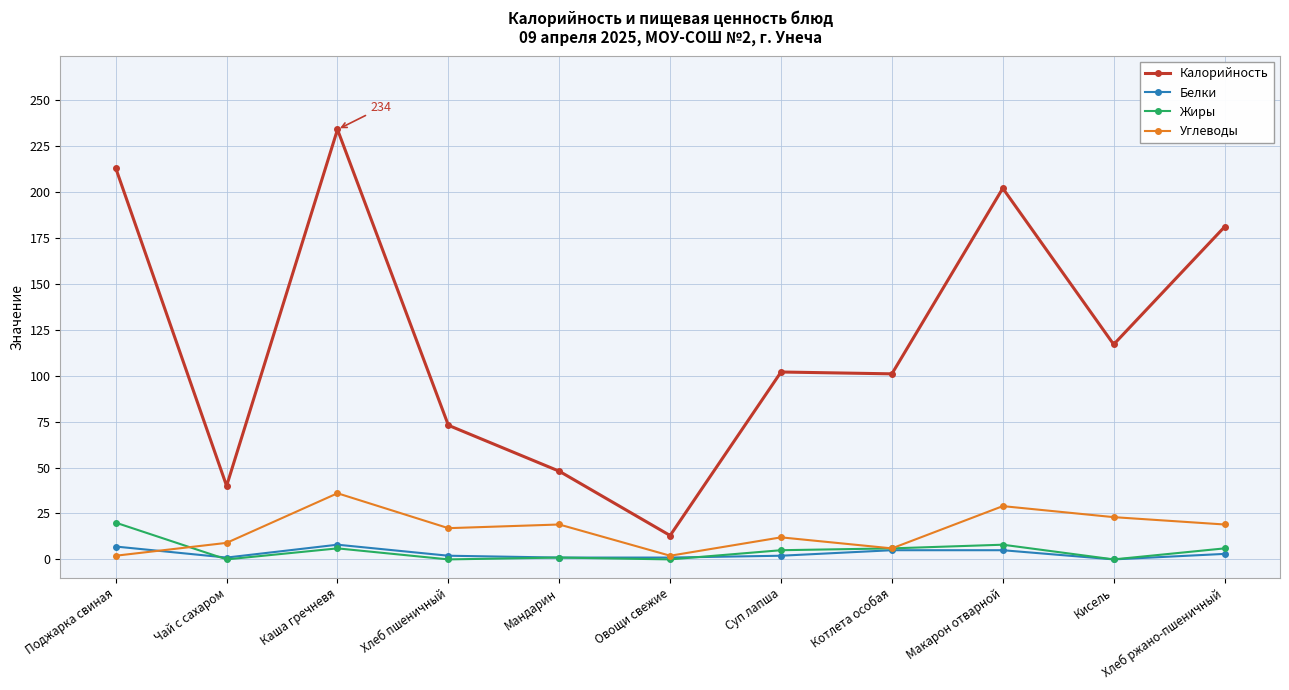

What is the greatest value displayed?

234